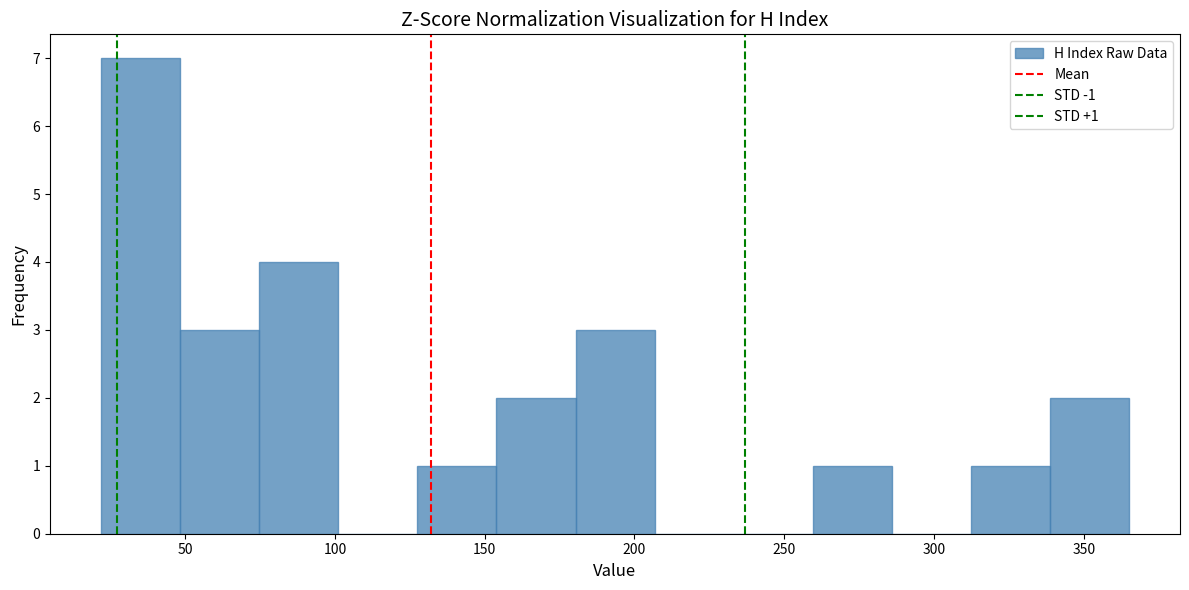

Over which range of the x-axis is the bar tallest?

20 to 50